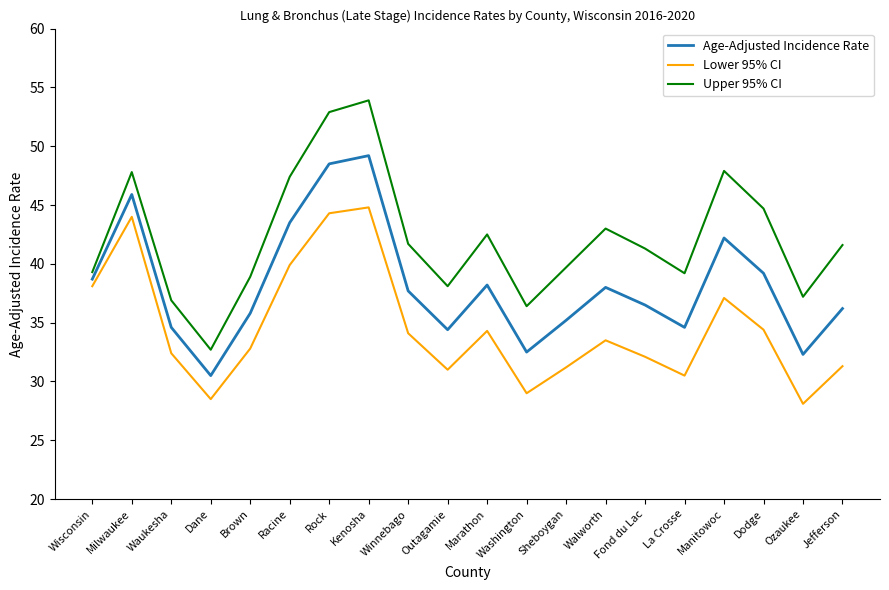

Where does the Upper 95% CI series first go above 41?

Milwaukee